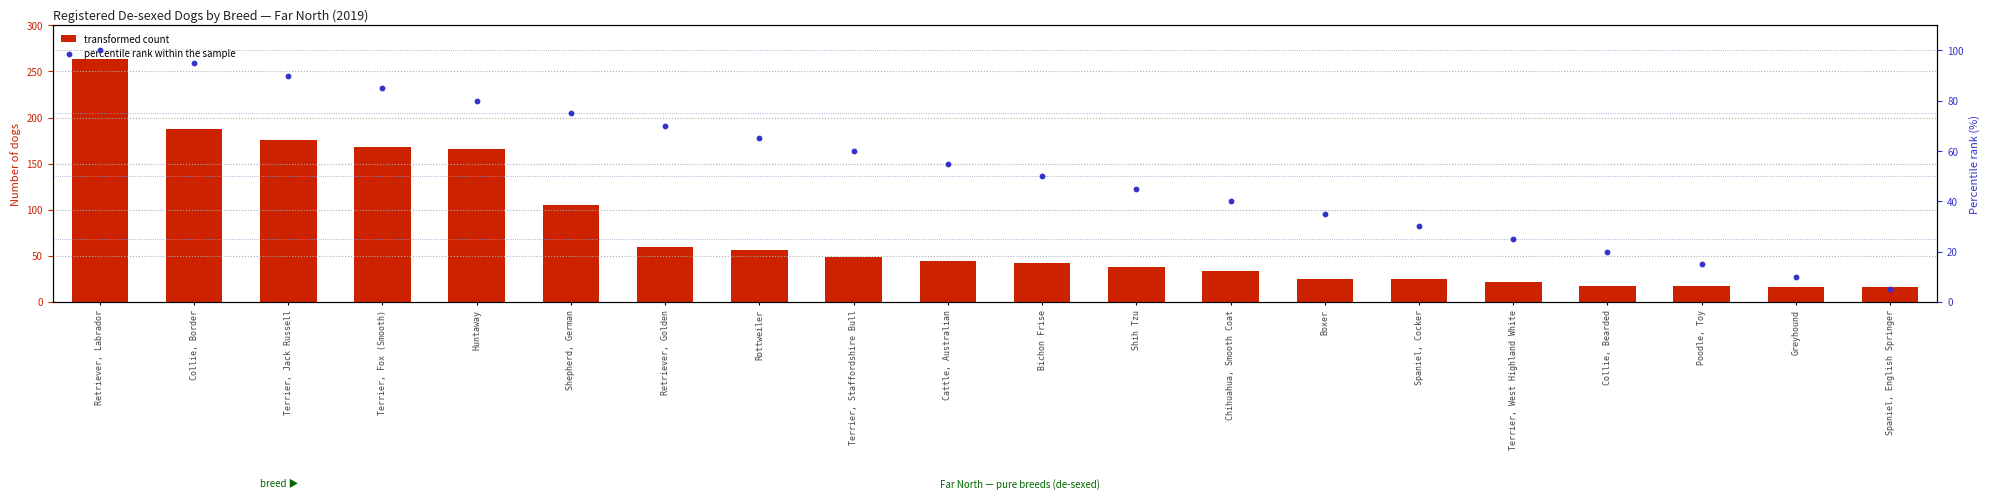

Which series contains the lowest Y value?

percentile rank within the sample